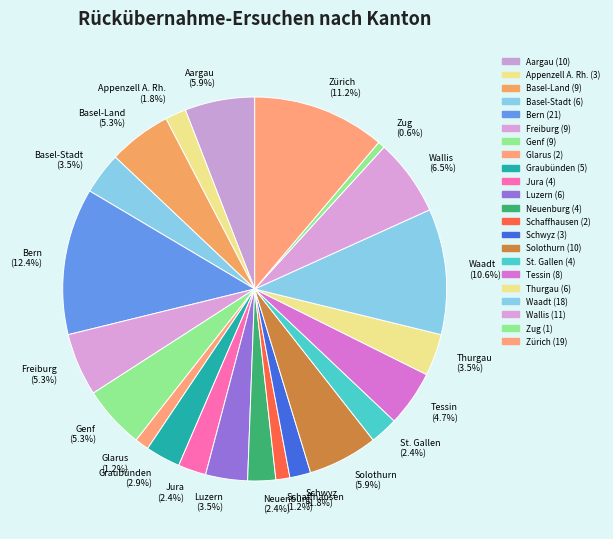

Which has a higher value, Bern or Zürich?

Bern